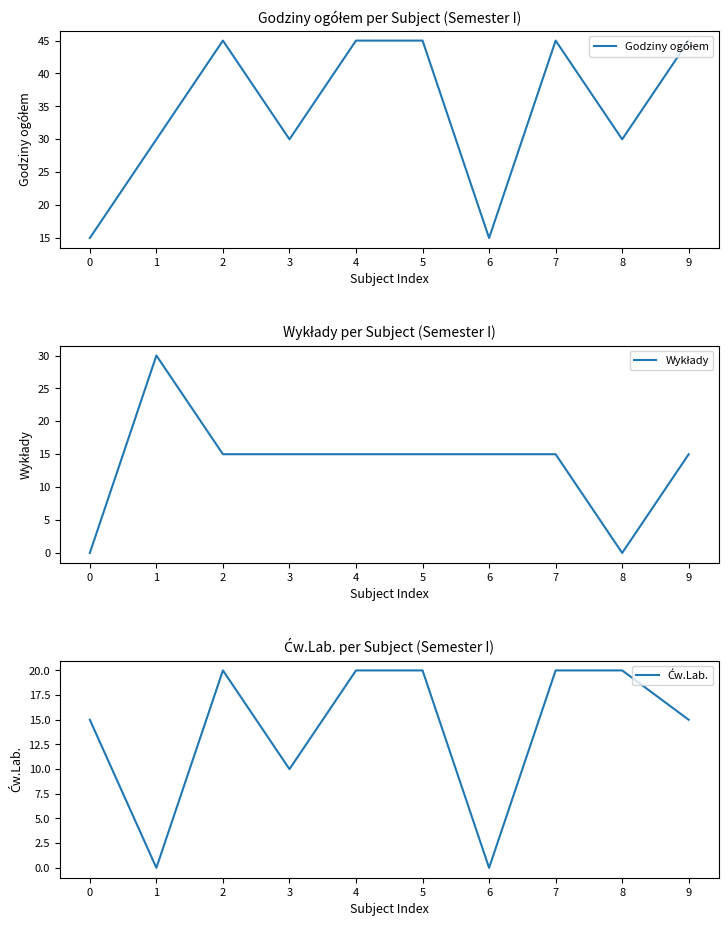

What is the sum of the Wykłady values at 5 and 4?

30